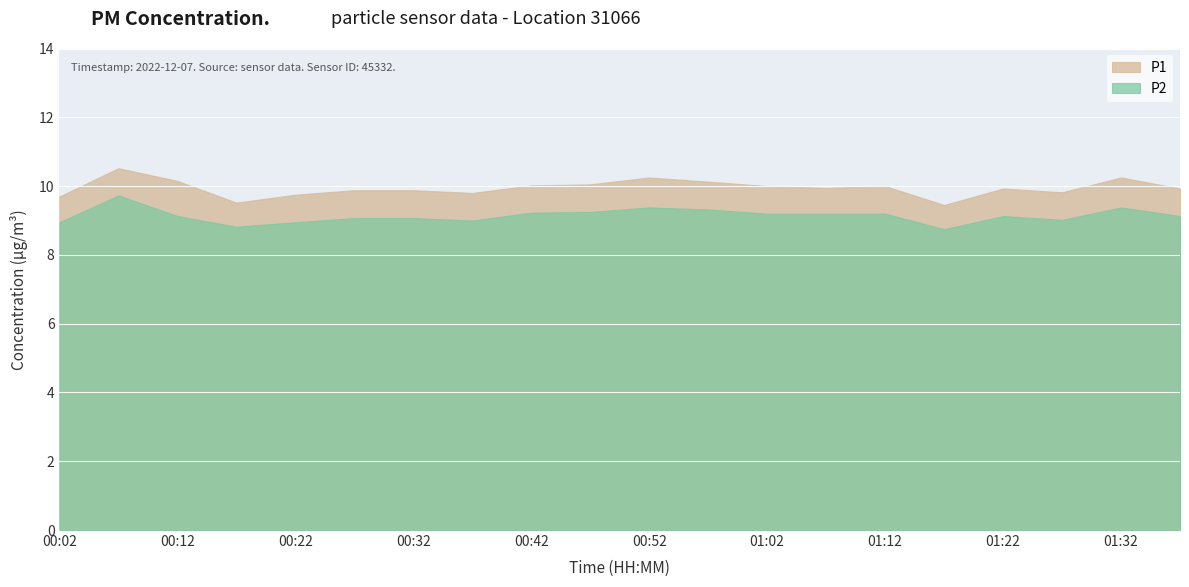

Does the chart display data point markers on the line(s)?

No